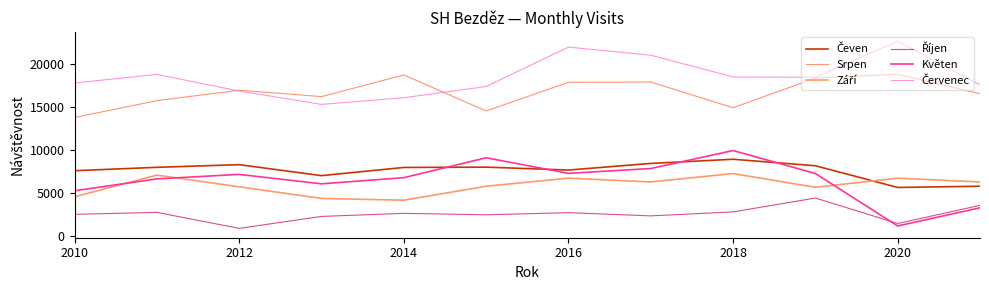

True or false: Červenec and Čeven intersect in this chart.

False